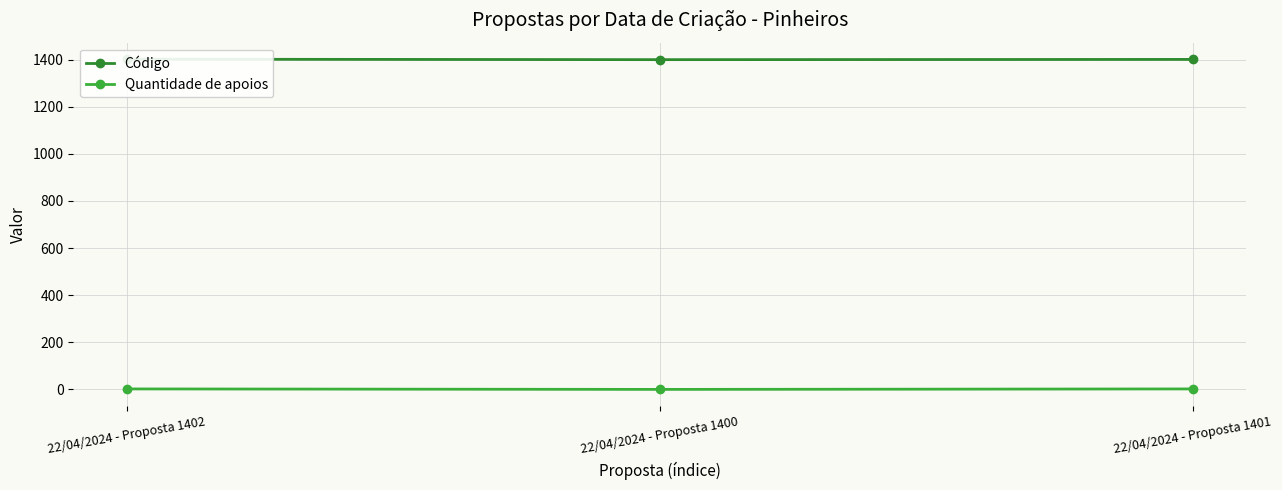

What are all the series names shown in the legend?

Código, Quantidade de apoios